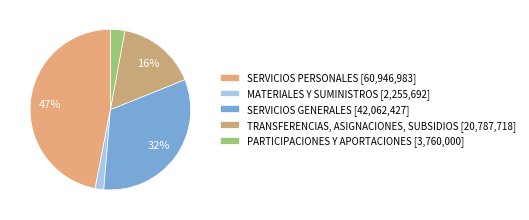

What is the change in value from MATERIALES Y SUMINISTROS to TRANSFERENCIAS, ASIGNACIONES, SUBSIDIOS?

+18532026